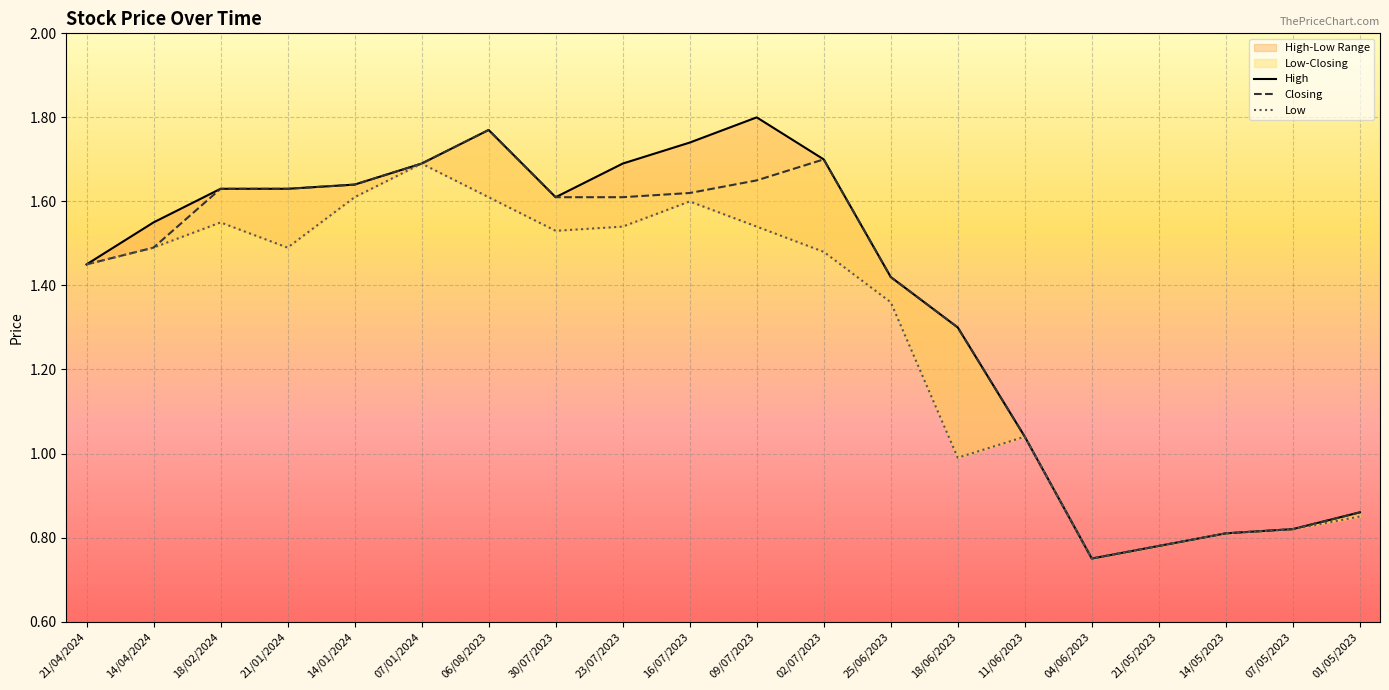

Where does the Closing series first go above 1?

21/04/2024